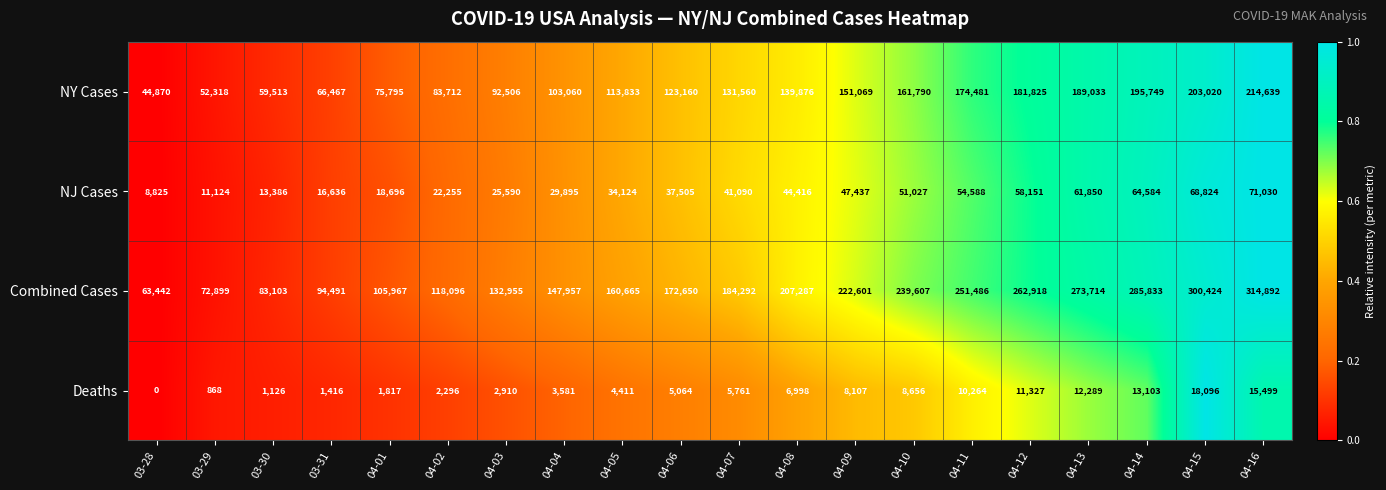

Count the number of data series in this chart.

4